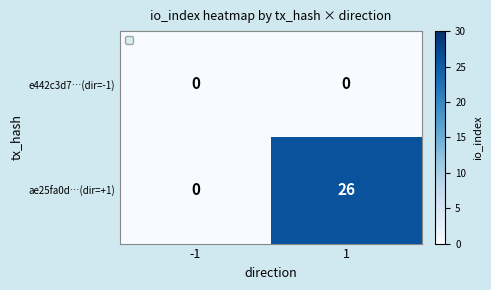

Reading left to right, extract all data points from this chart.

e442c3d7…(dir=-1): 0	0
ae25fa0d…(dir=+1): 0	26